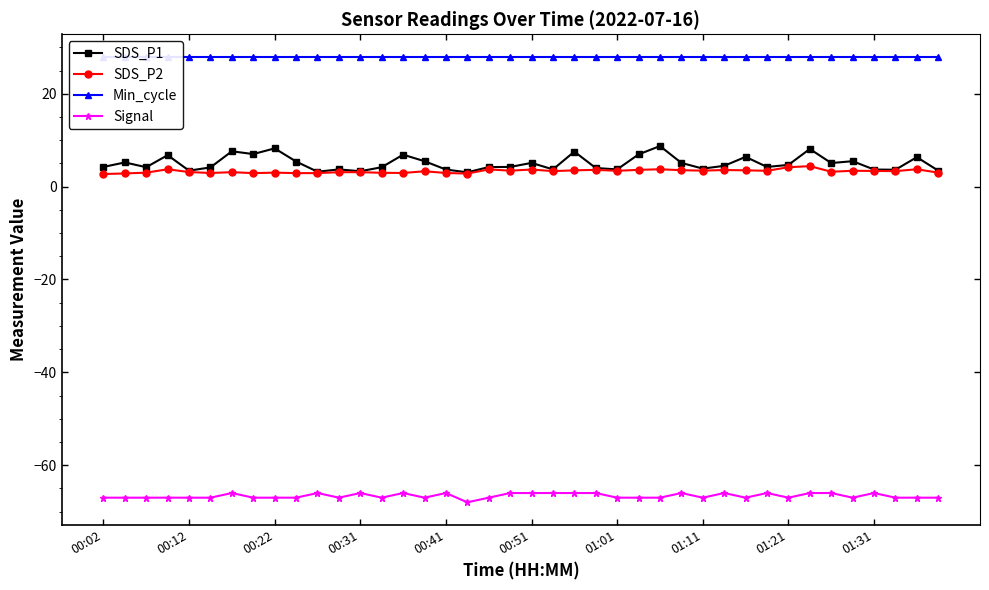

True or false: SDS_P2 and Signal intersect in this chart.

False